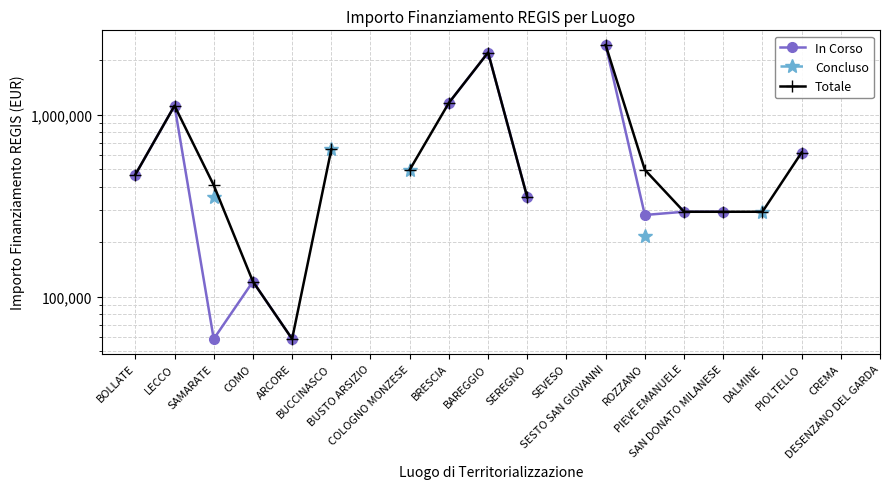

How many lines are shown in the chart?

3